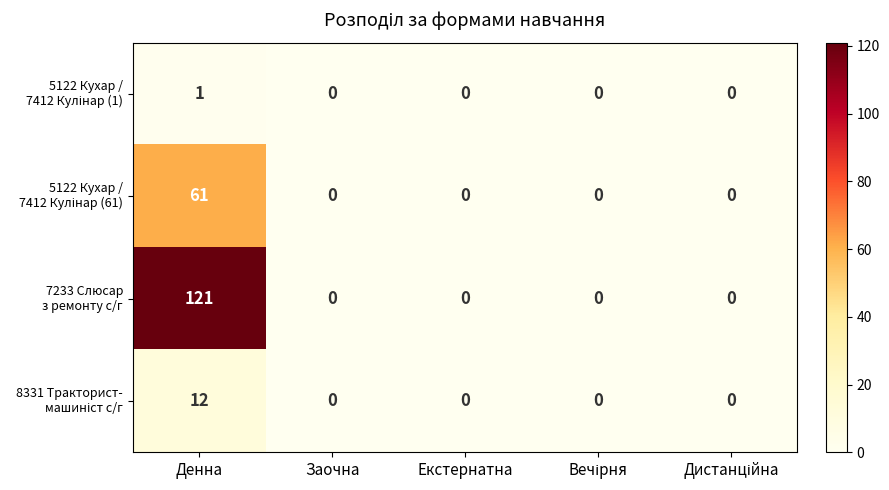

What is the maximum value shown in the chart?

121